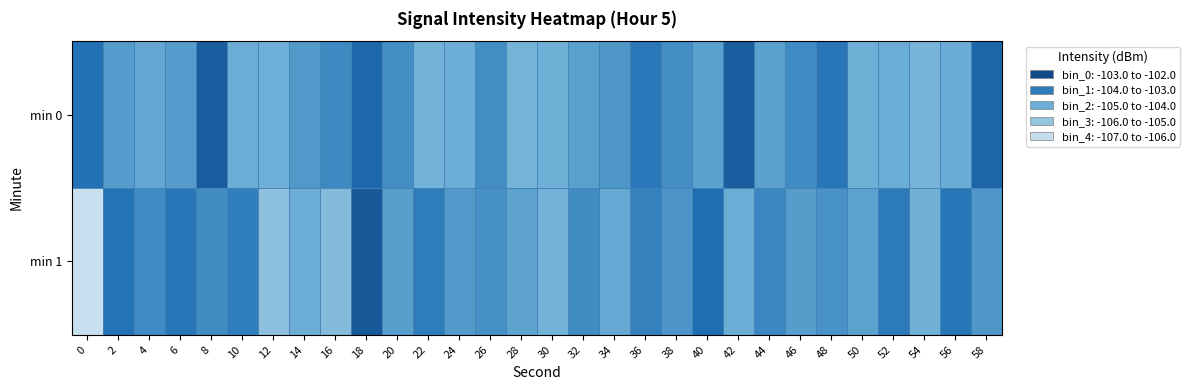

Rank the series by their maximum value, from lowest to highest.

min 0, min 1